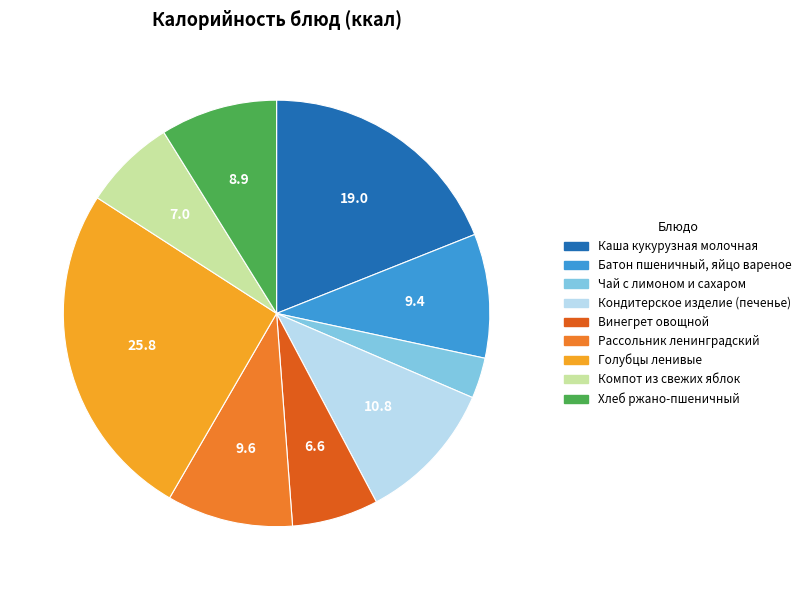

Is there a majority slice in this chart?

No